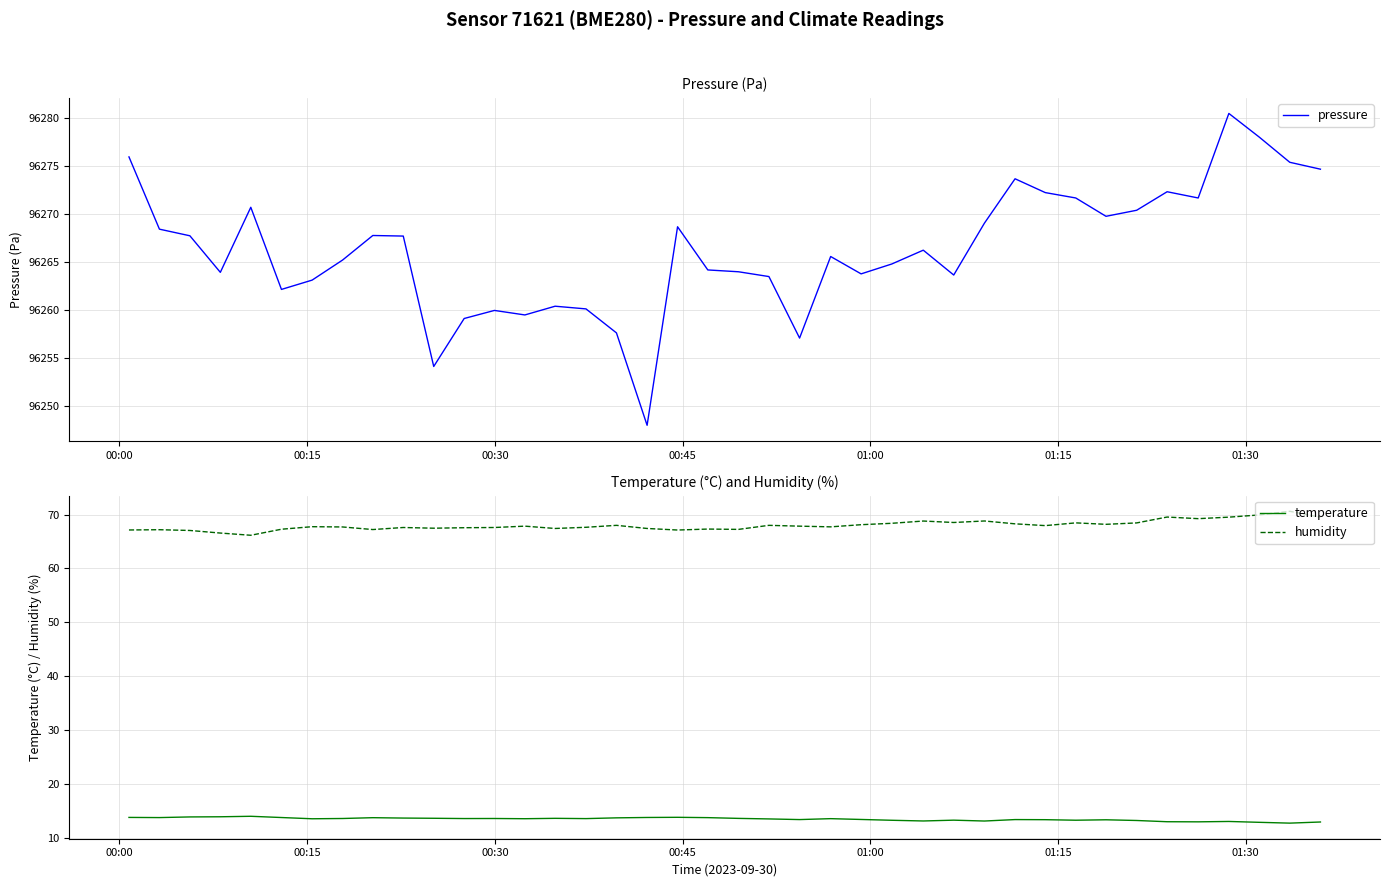

True or false: humidity and temperature cross at least once.

False